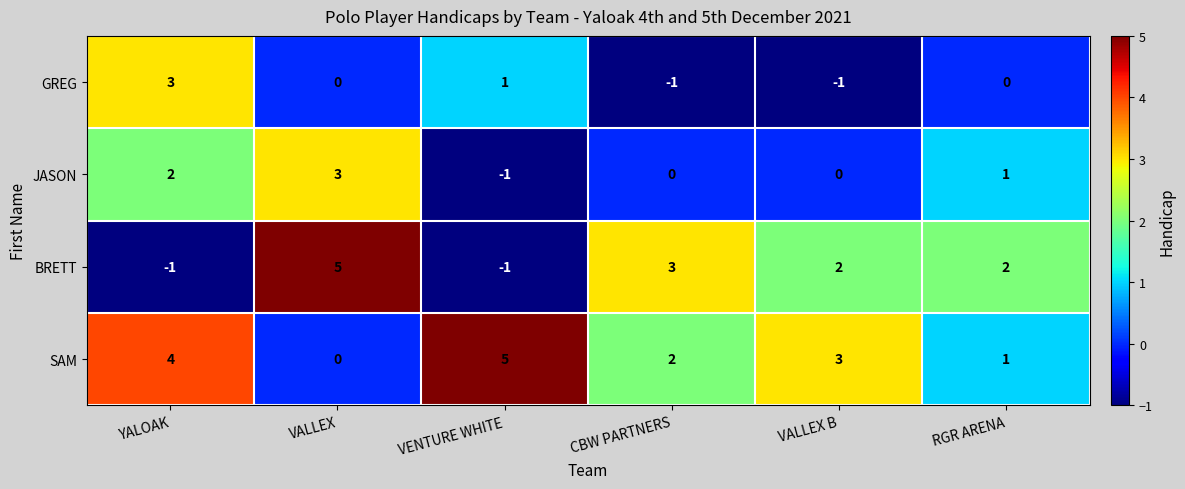

What is the smallest value displayed?

-1